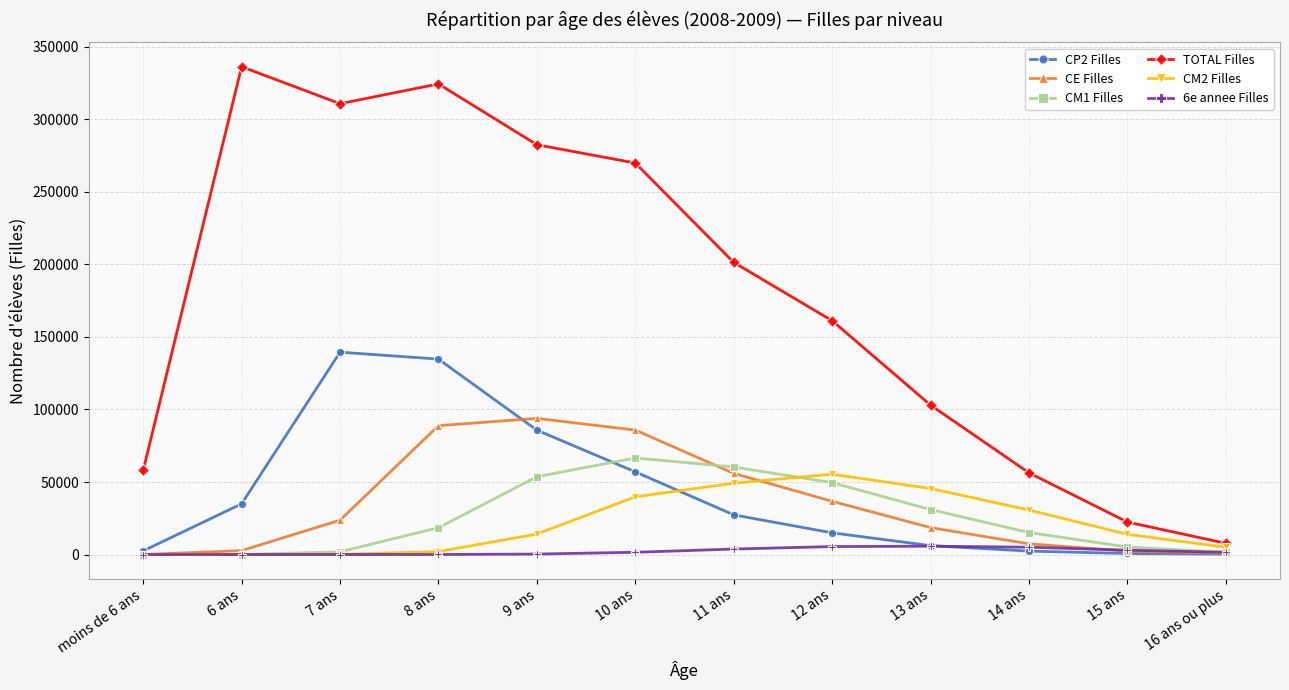

What is the sum of all CM2 Filles values?

255733